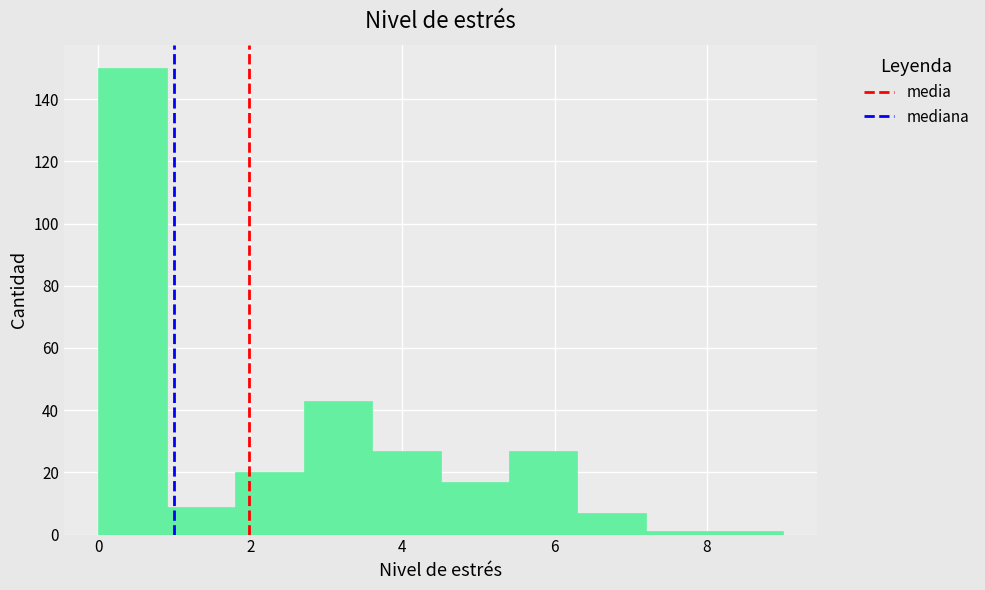

Reading left to right, list every bar in this chart as the range it spans on the x-axis followed by its height. Neither the bar edges nor the heights are printed on the chart, so give them approximately, as read against the axes.

0.0 to 0.9: 150
0.9 to 1.8: 10
1.8 to 2.7: 20
2.7 to 3.6: 44
3.6 to 4.5: 28
4.5 to 5.4: 18
5.4 to 6.3: 28
6.3 to 7.2: 8
7.2 to 8.1: under 2
8.1 to 9.0: under 2